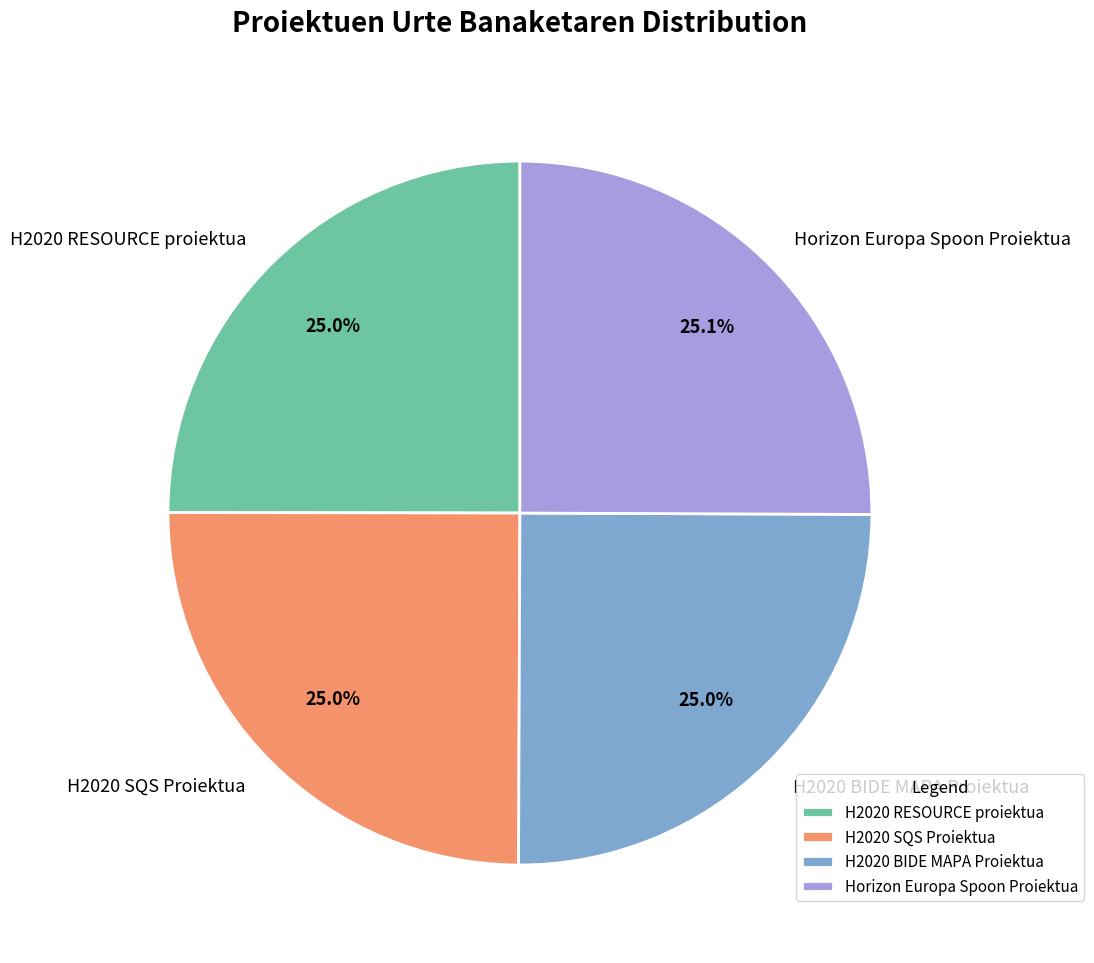

Is there a majority slice in this chart?

No